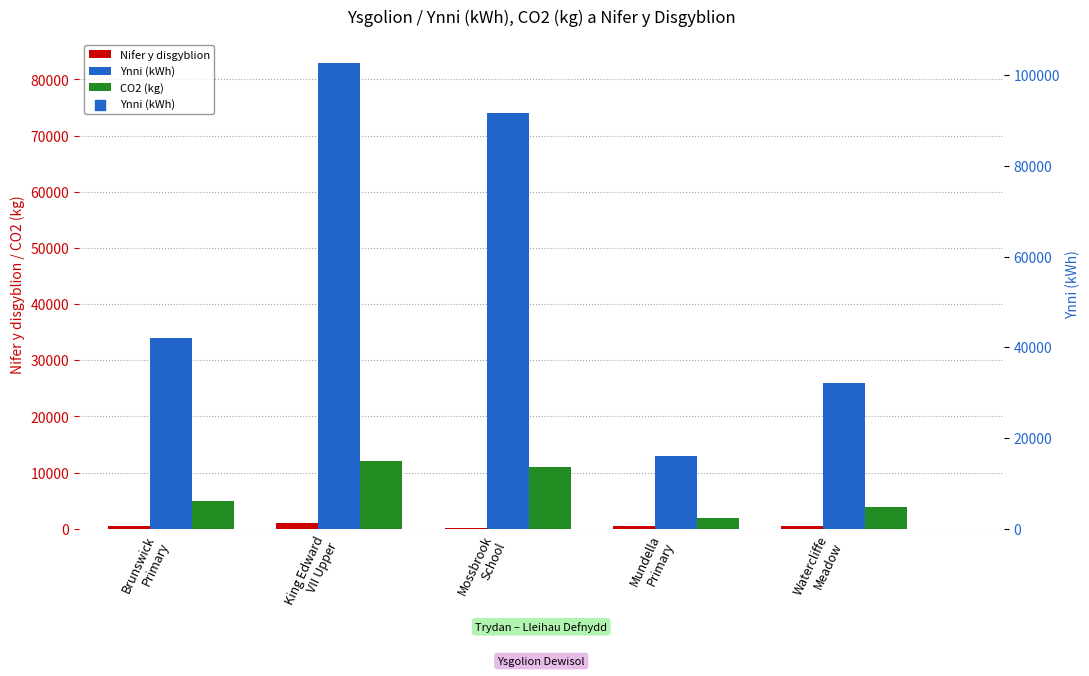

What is the total value across all series at Watercliffe
Meadow?

30435